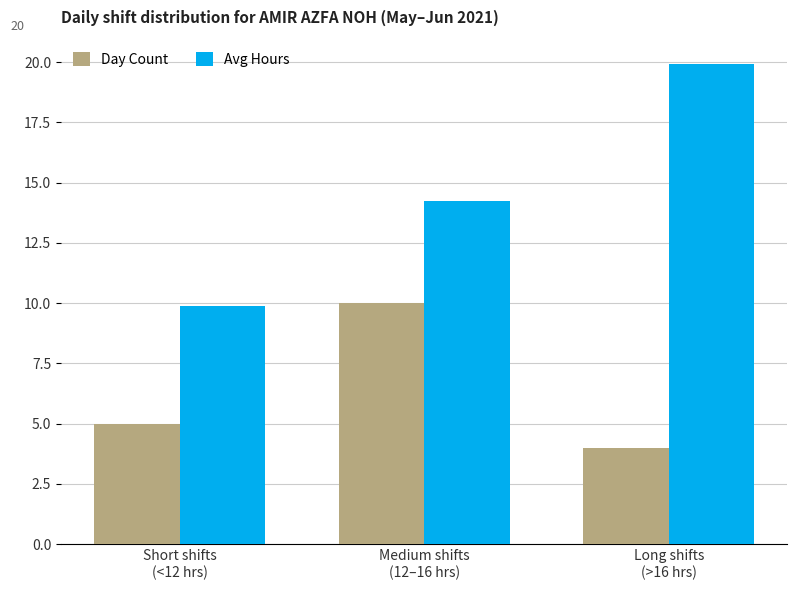

What are all the series names shown in the legend?

Day Count, Avg Hours